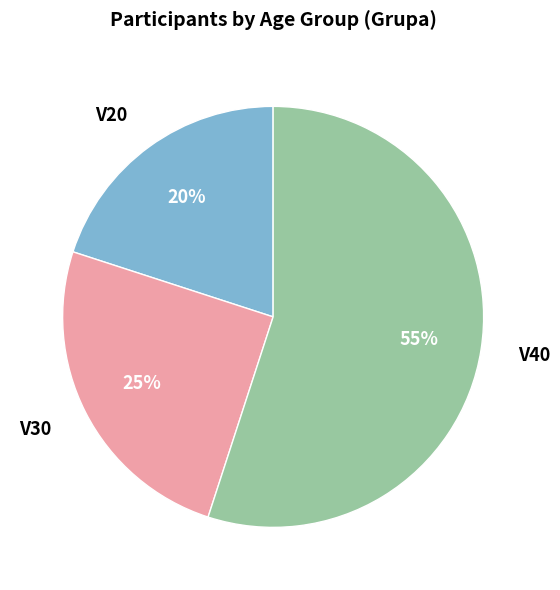

To the nearest percent, what is the average slice percentage?

33%